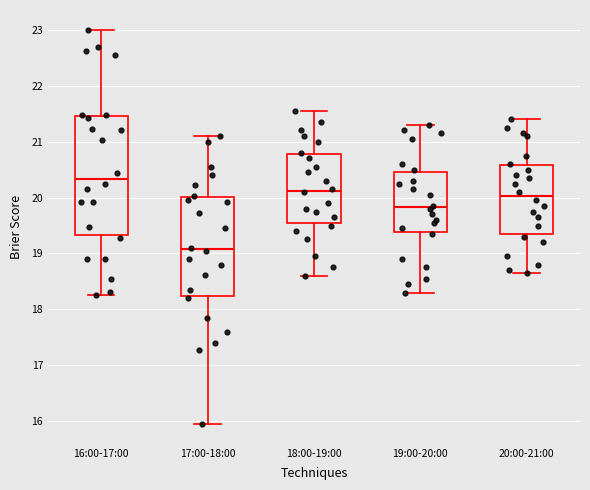

Where does the median line of the box for 16:00-17:00 sit on the y-axis? The values are not printed on the chart, so give them approximately, as read against the axis.

20.3